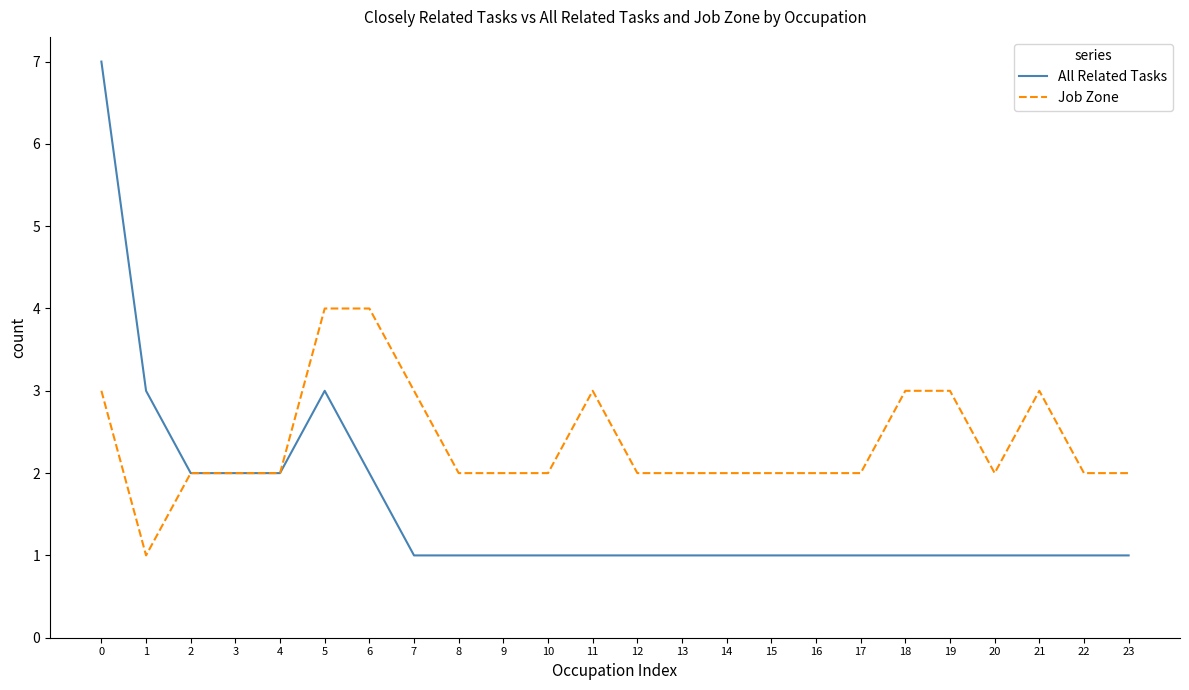

How many lines are shown in the chart?

2